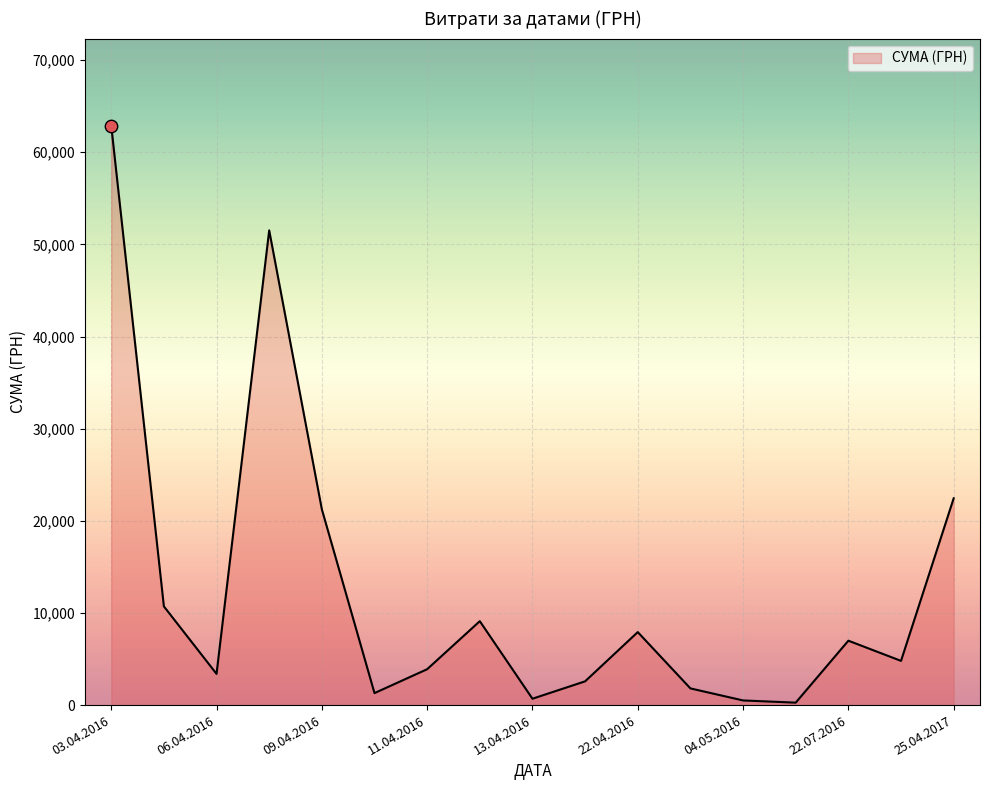

What is the greatest value displayed?

62906.0